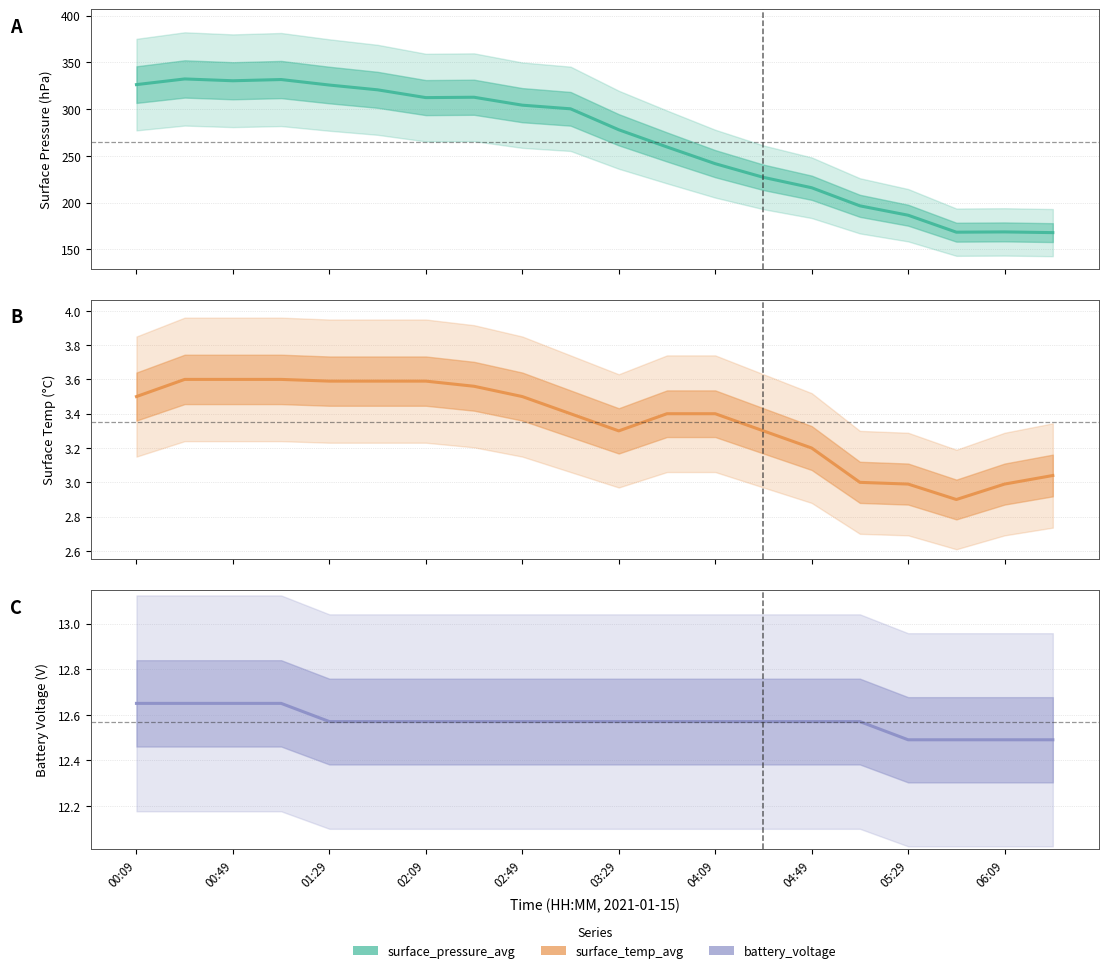

Reading left to right, extract all data points from this chart.

surface_pressure_avg: 326.2	332.2	330.3	331.6	325.7	320.6	312.3	312.7	304.2	300.3	277.9	259.5	241.7	227.1	216.0	196.6	186.6	168.5	168.8	168.0
surface_temp_avg: 3.5	3.6	3.6	3.6	3.6	3.6	3.6	3.6	3.5	3.4	3.3	3.4	3.4	3.3	3.2	3.0	3.0	2.9	3.0	3.0
battery_voltage: 12.7	12.7	12.7	12.7	12.6	12.6	12.6	12.6	12.6	12.6	12.6	12.6	12.6	12.6	12.6	12.6	12.5	12.5	12.5	12.5